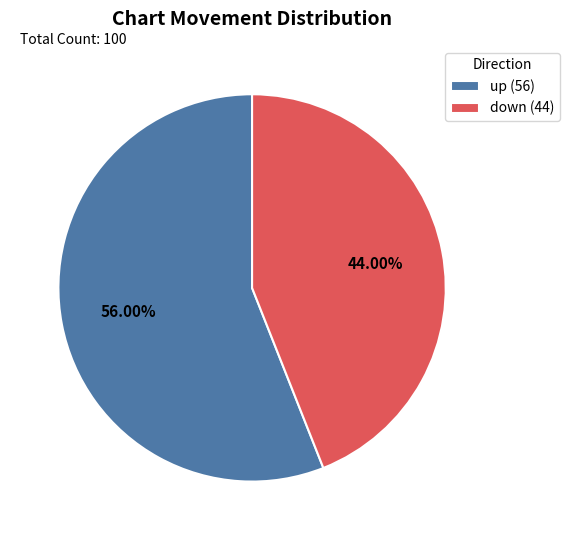

Approximately how many times larger is the value at up compared to down?

1.3